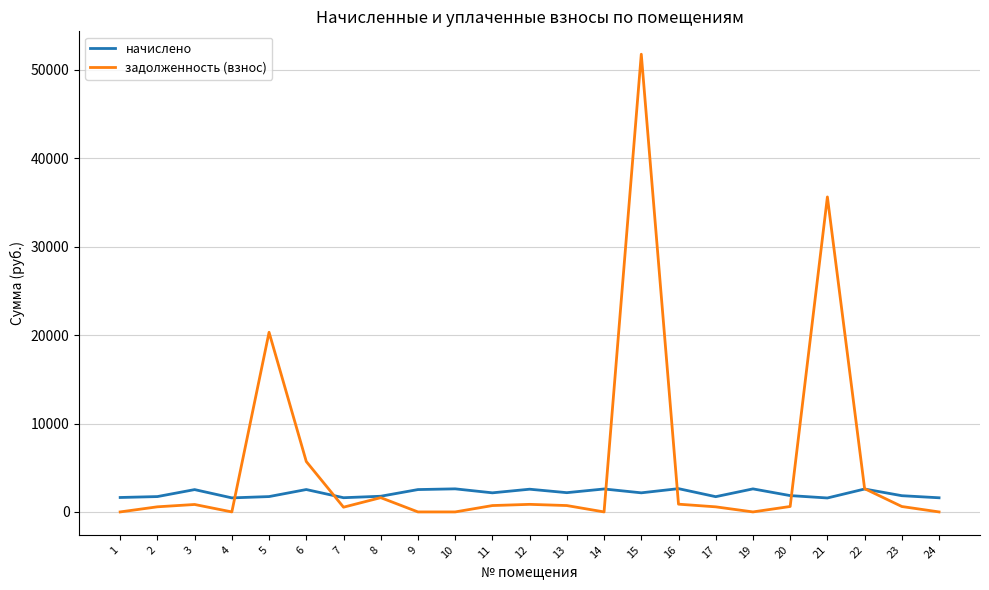

Which series has the widest spread of values?

задолженность (взнос)